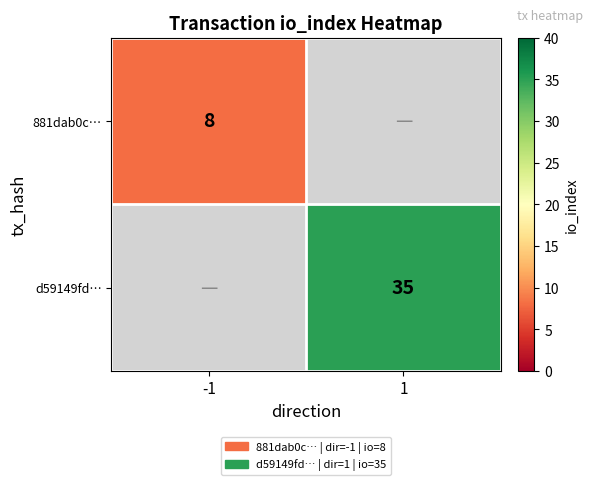

True or false: 881dab0c… has a value of 3 at -1.

False